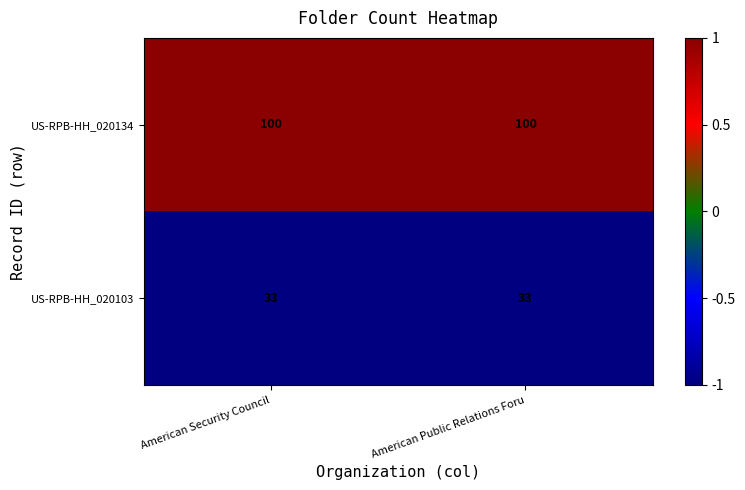

Rank the series by their maximum value, from highest to lowest.

US-RPB-HH_020134, US-RPB-HH_020103